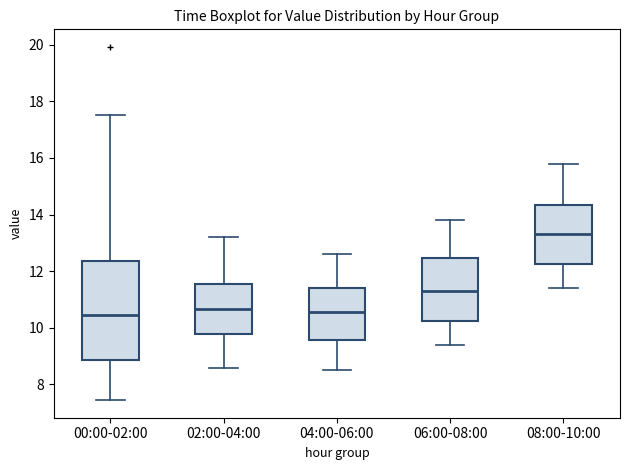

Reading left to right, transcribe this box plot: for each box, give where its median line is, the range the box spans, and where its two whiskers end, as read against the y-axis. The values are not printed on the chart, so give them approximately, as read against the axis.

00:00-02:00: median 10.4, box 8.8 to 12.4, whiskers 7.4 to 17.6
02:00-04:00: median 10.6, box 9.8 to 11.6, whiskers 8.6 to 13.2
04:00-06:00: median 10.6, box 9.6 to 11.4, whiskers 8.6 to 12.6
06:00-08:00: median 11.4, box 10.2 to 12.4, whiskers 9.4 to 13.8
08:00-10:00: median 13.4, box 12.2 to 14.4, whiskers 11.4 to 15.8